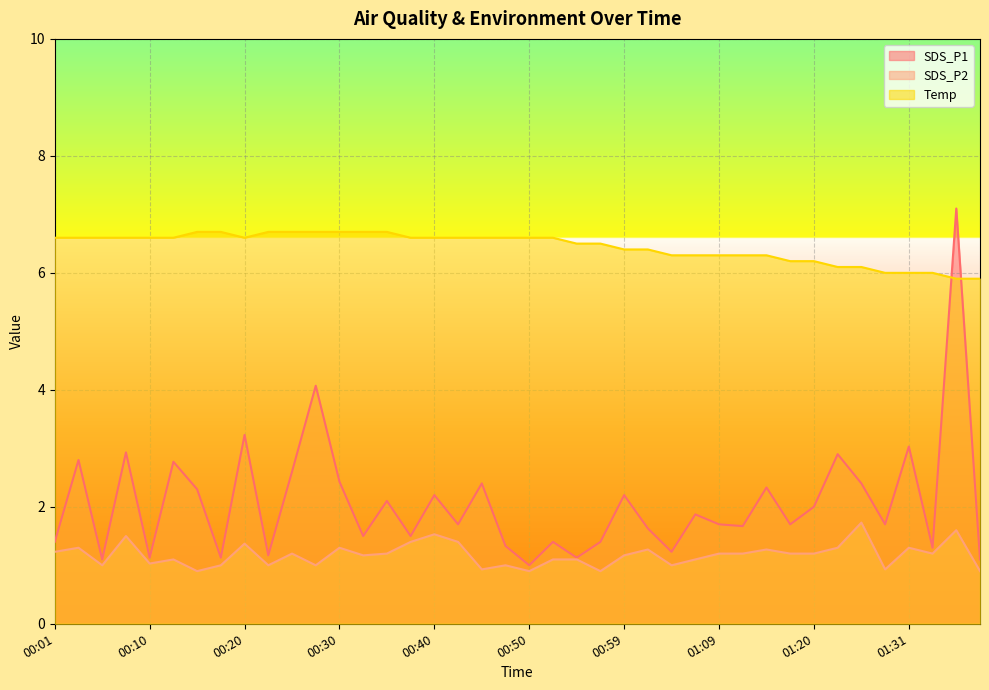

Where does the Temp series first go above 6?

00:01